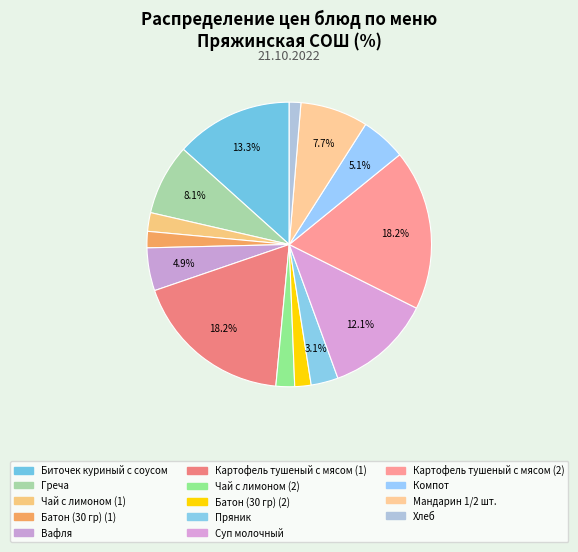

What percentage is the Батон (30 гр) (1) slice, to the nearest percent?

2%